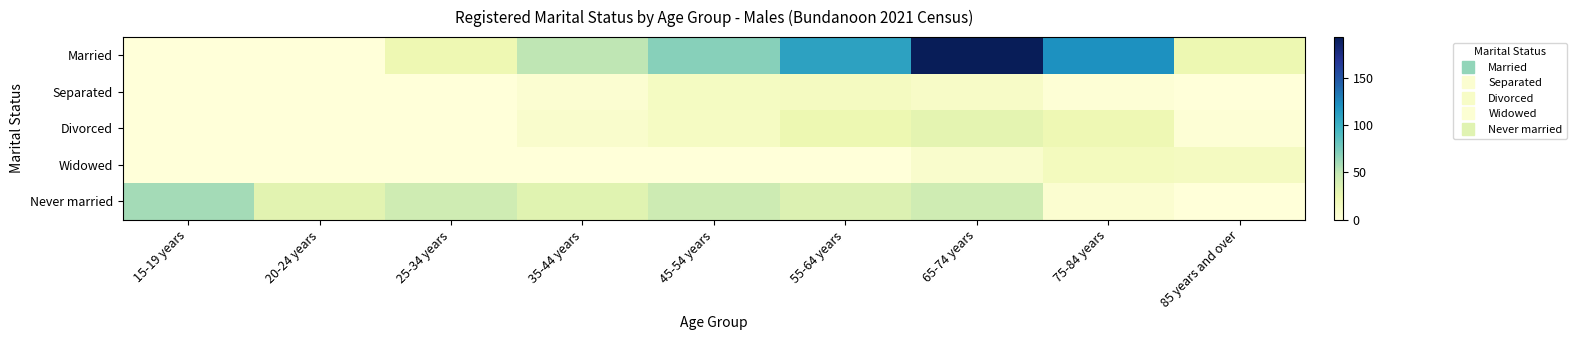

What is the maximum value shown in the chart?

193